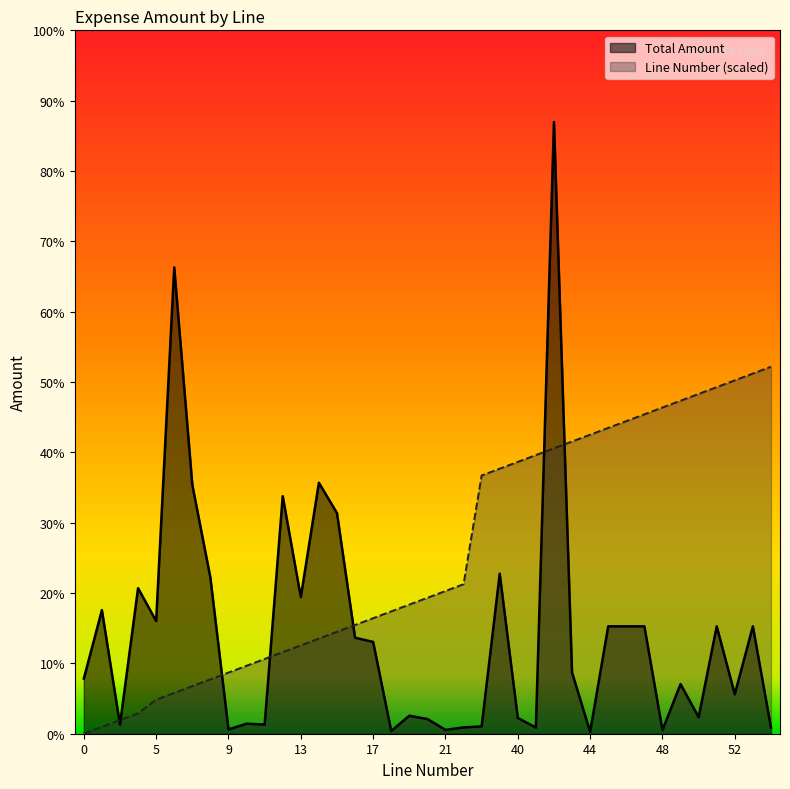

The value of Line Number at 38 is 339.5. True or false?

False